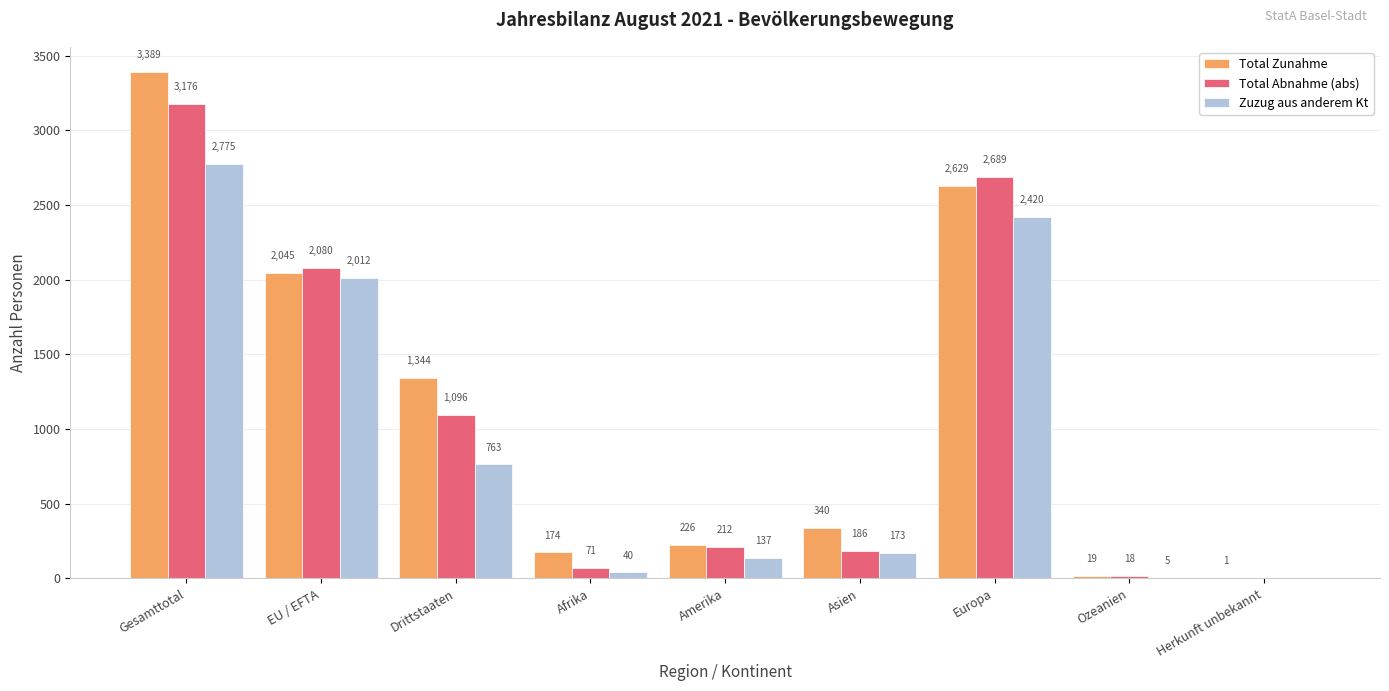

What is the maximum value shown in the chart?

3389